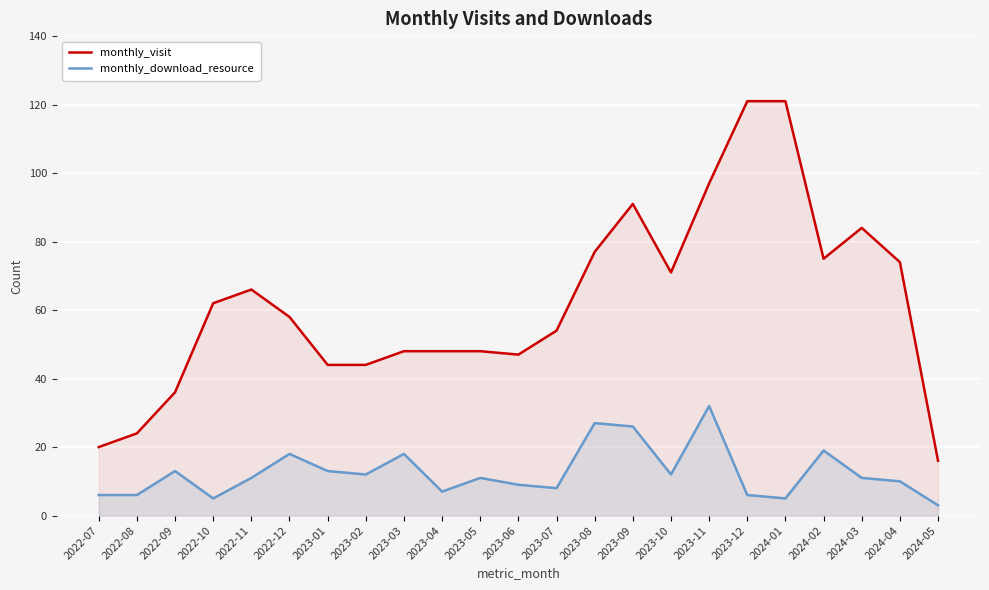

What is the spread (max minus min) of values at 2023-04?

41